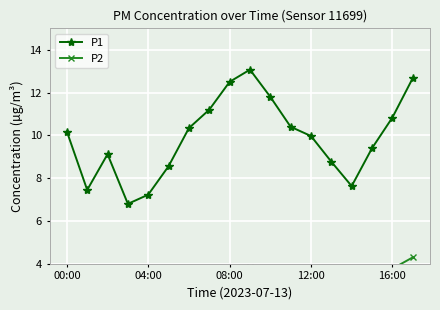

What is the average value of the P2 series?

3.3